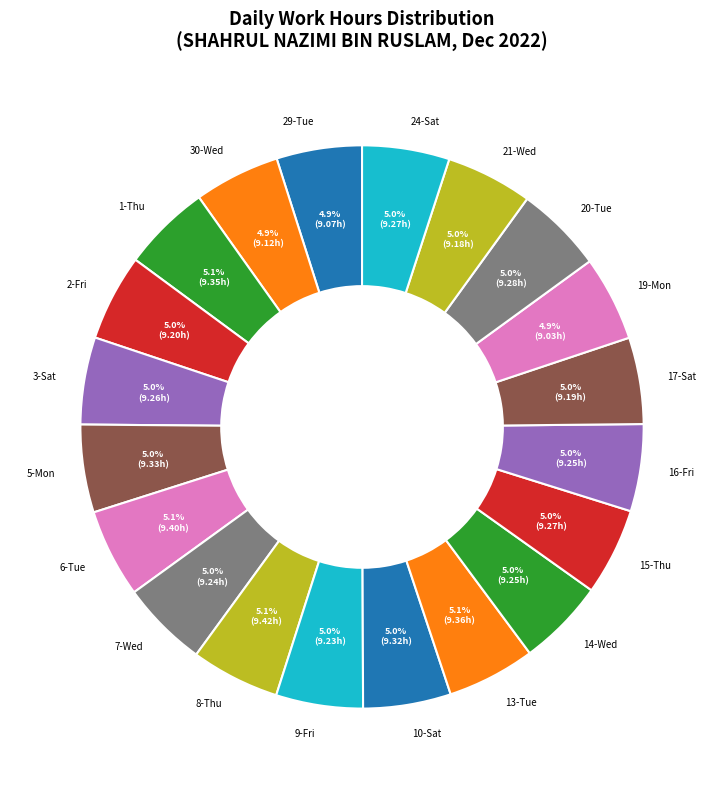

Approximately how many times larger is the value at 2-Fri compared to 8-Thu?

1.0